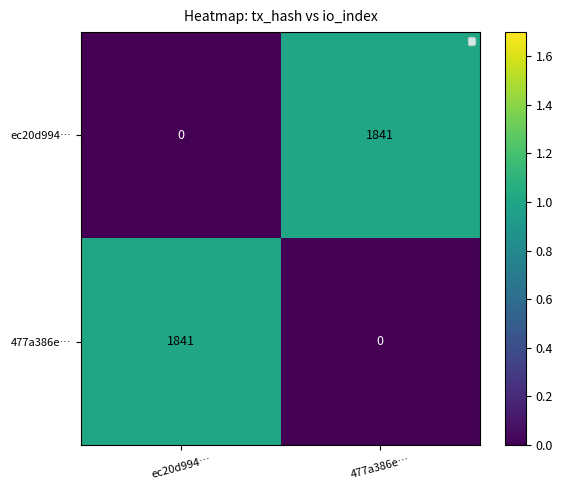

Is the value of 477a386e… at ec20d994… greater than the value of ec20d994… at 477a386e…?

No